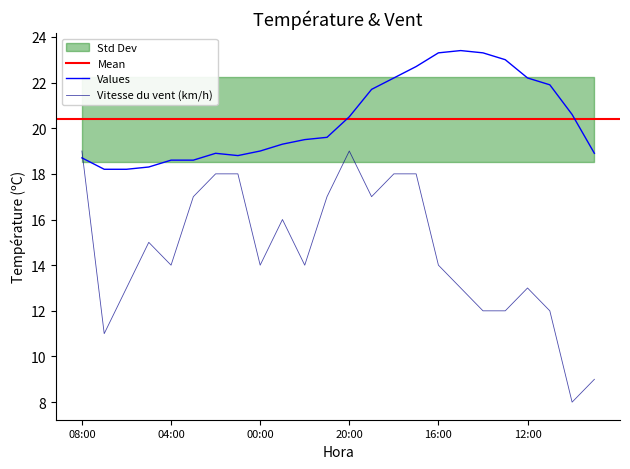

What is the difference between the maximum and second lowest values in the Vitesse du vent (km/h) series?

10.0